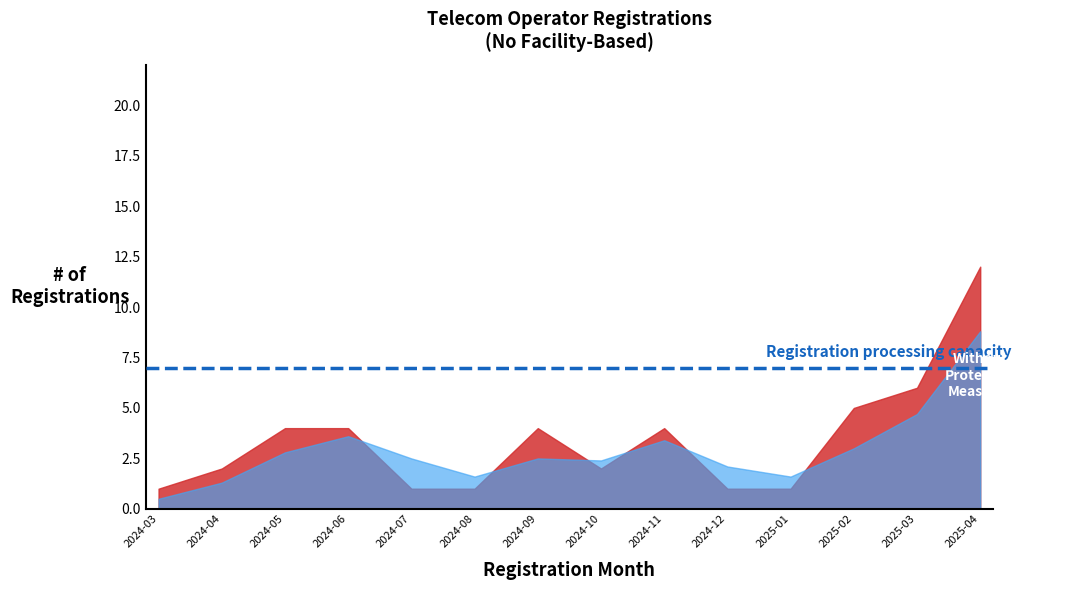

What is the total value across all series at 2024-03?

1.5